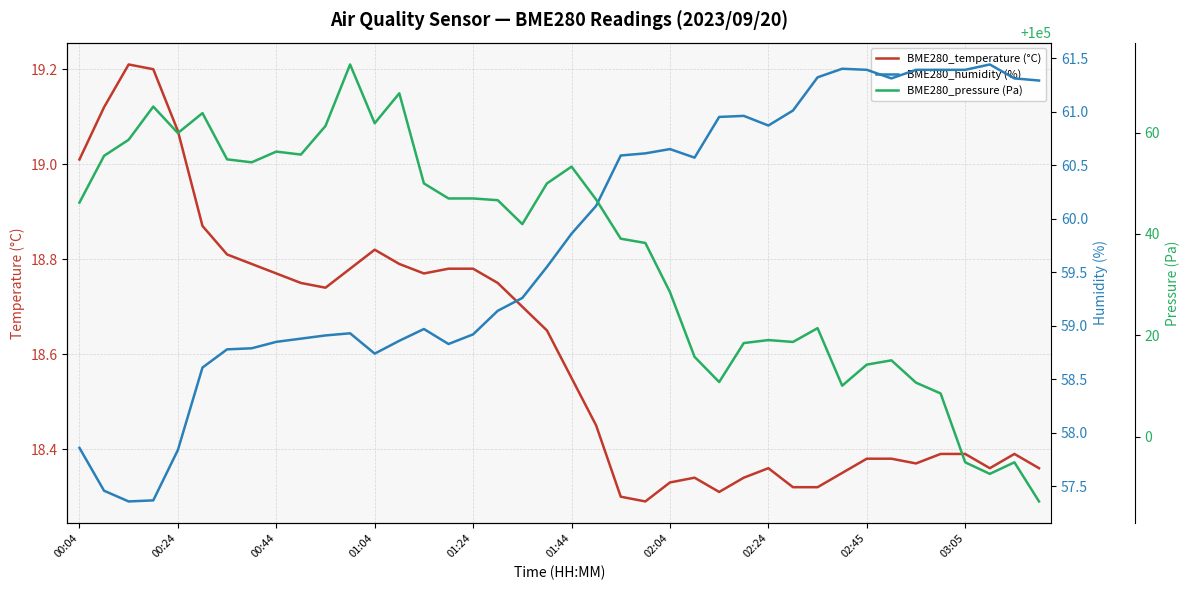

The BME280_pressure (Pa) series shows 67734.3 at 31. True or false?

False